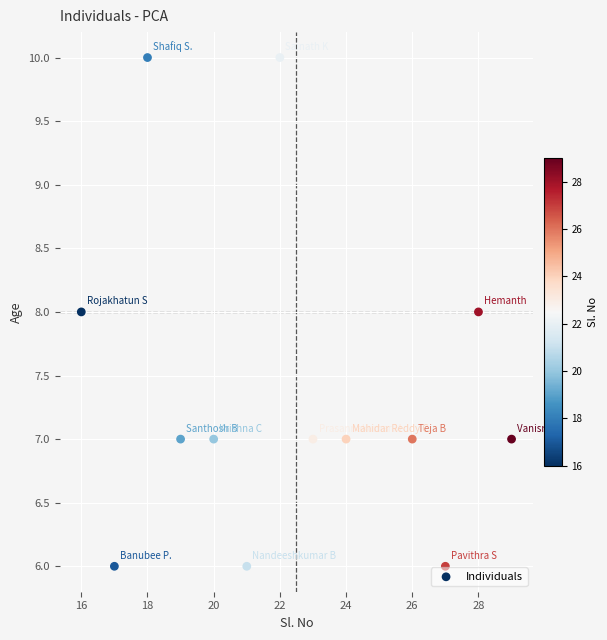

What is the range of Y values (max minus min)?

4